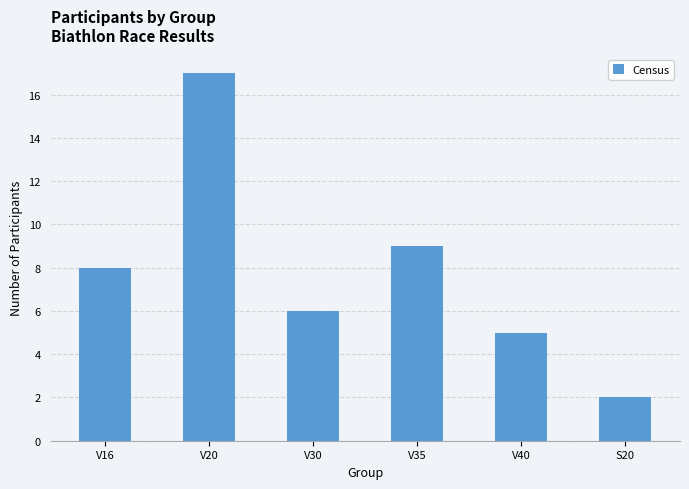

What is the approximate value at V35?

9